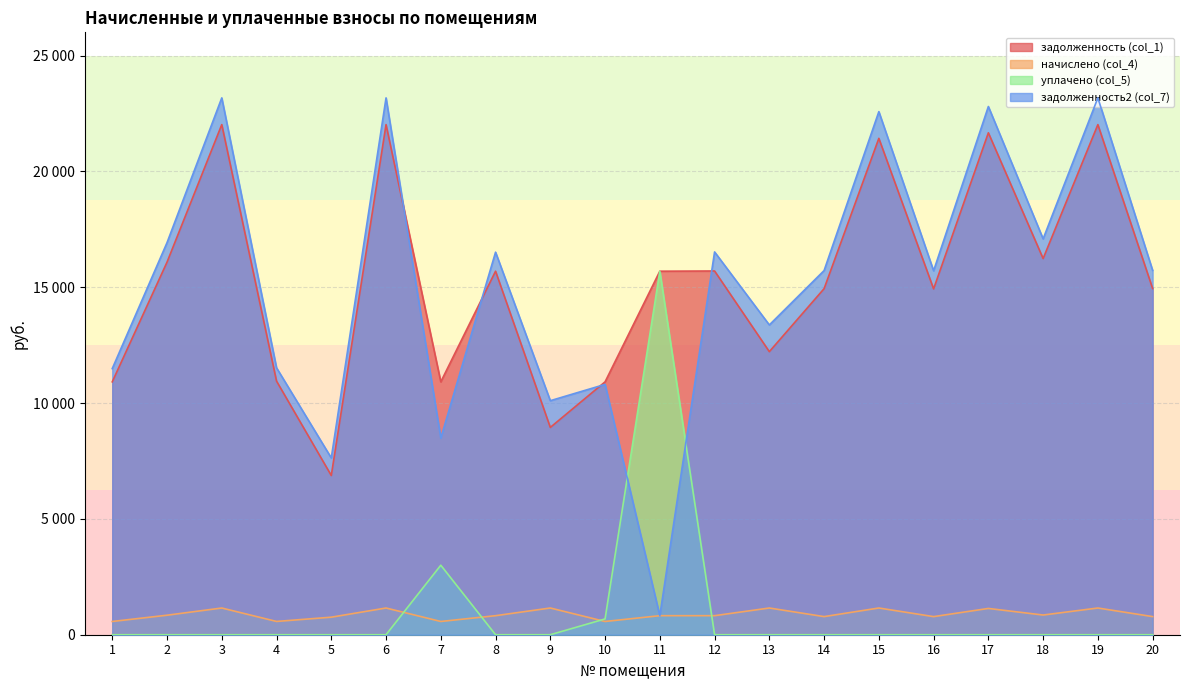

How many lines are shown in the chart?

4